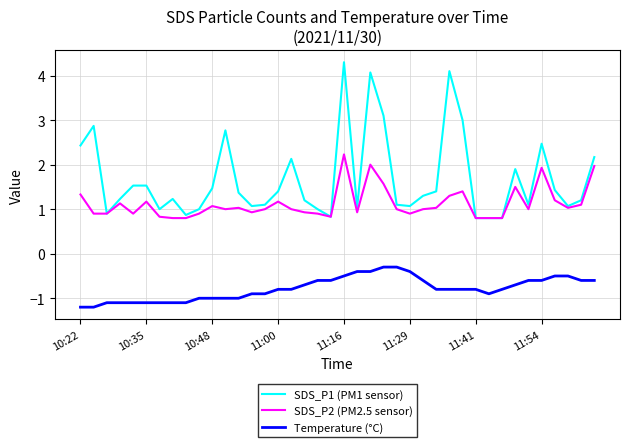

Does the chart have visible grid lines?

Yes